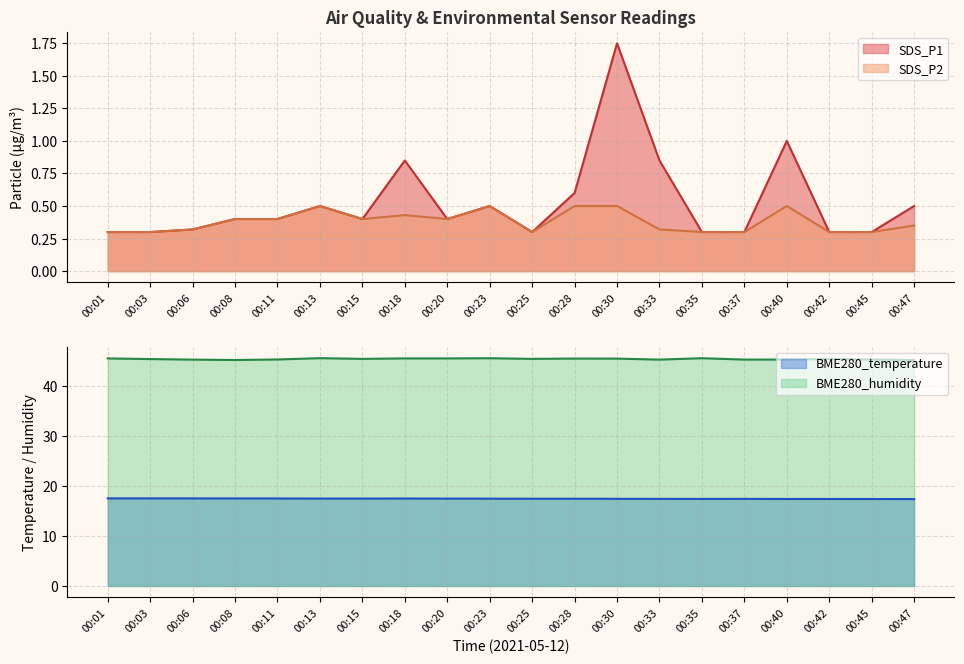

What is the smallest value displayed?

0.3